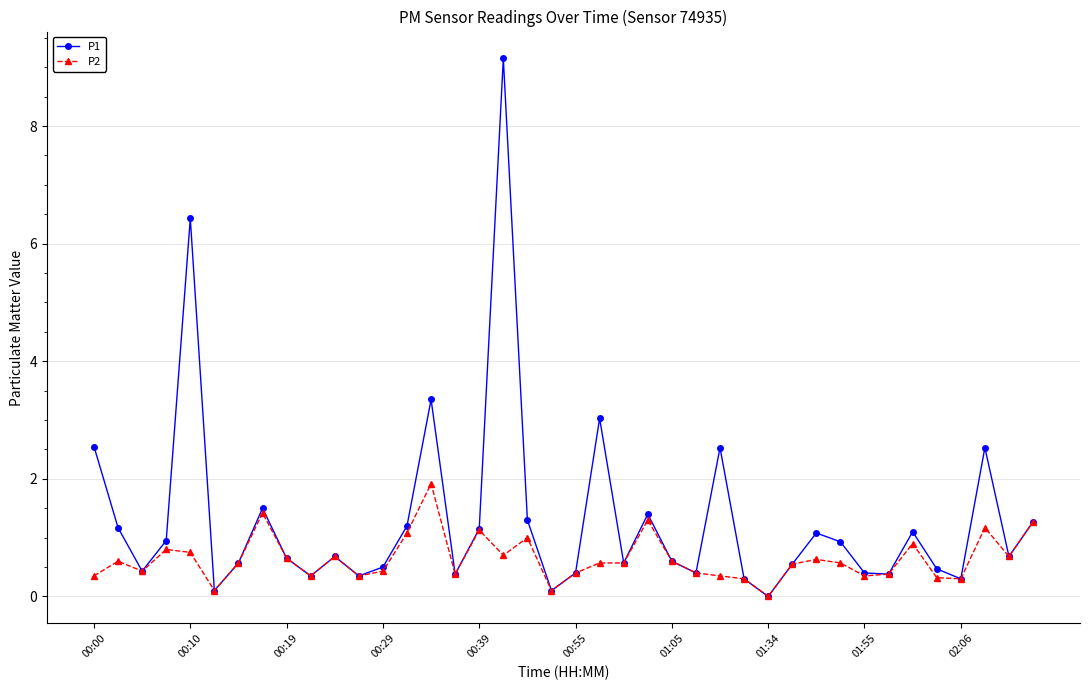

What is the value of the P2 point at the 34th from the left?

0.4